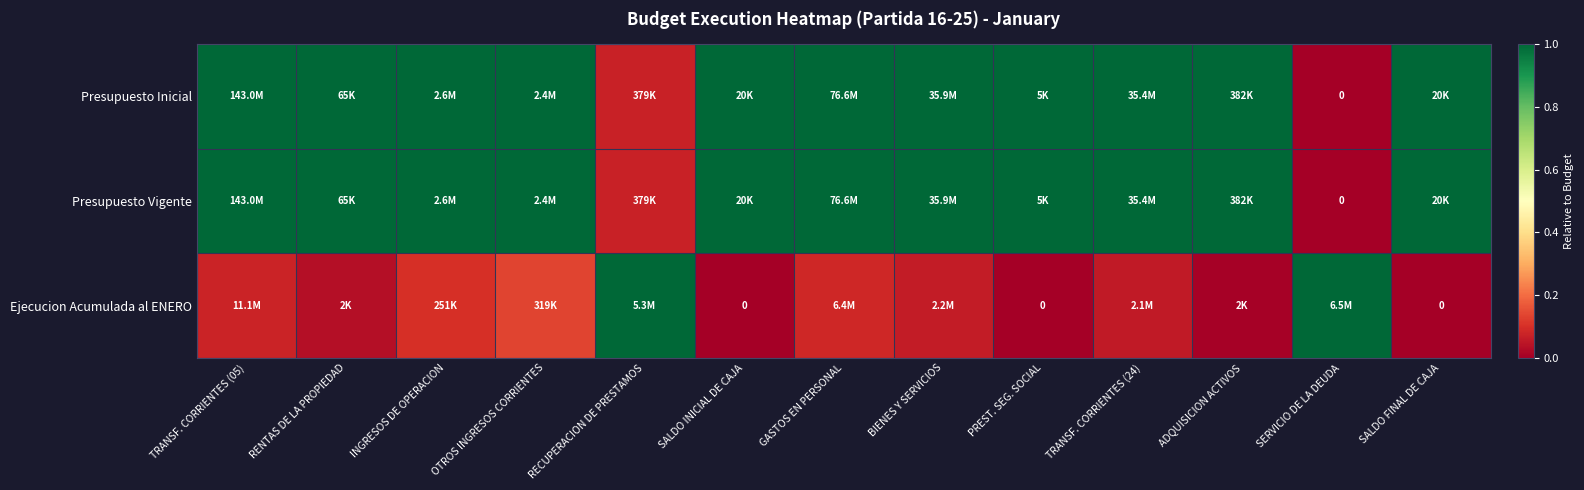

Which category has the highest value in the Presupuesto Vigente series?

TRANSF. CORRIENTES (05)